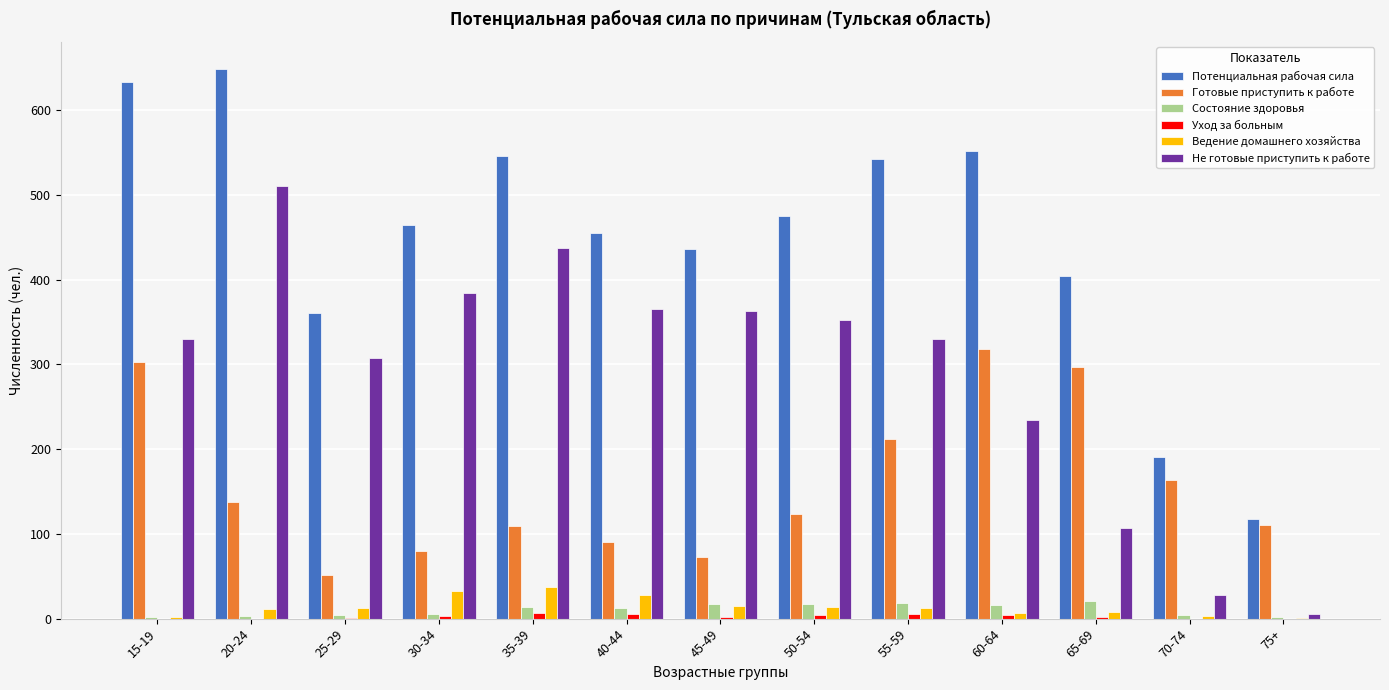

At which label does Готовые приступить к работе first exceed 123?

15-19